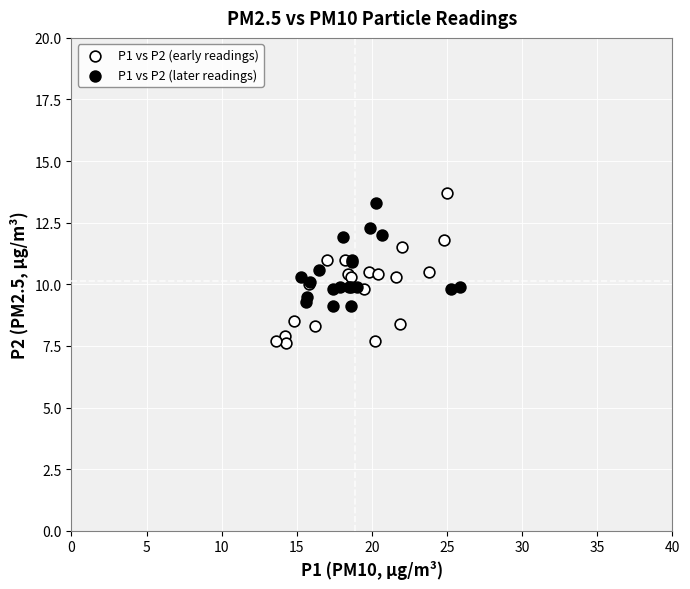

Which series has the largest Y range (max minus min)?

P1 vs P2 (early readings)